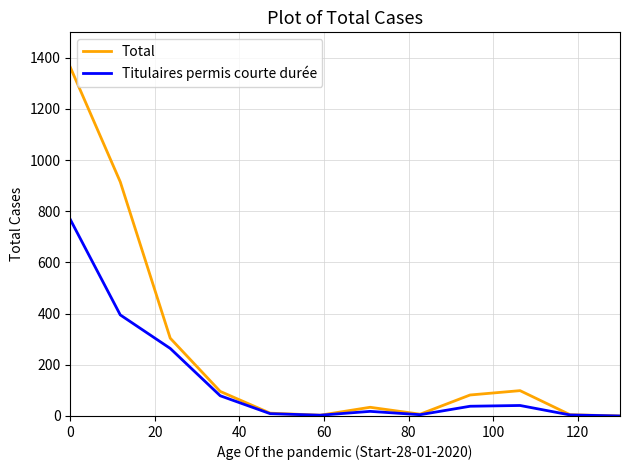

Which series has the largest total across all categories?

Total